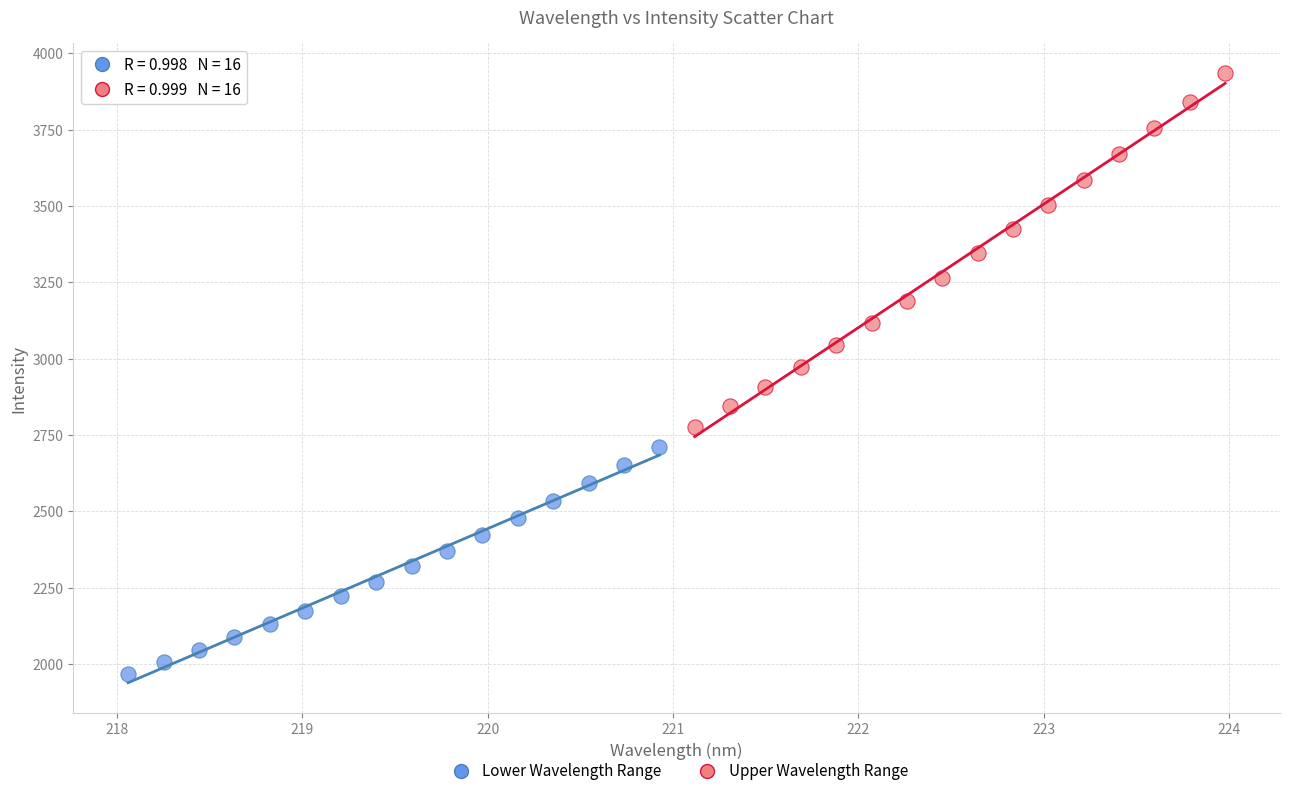

Which series has the largest Y range (max minus min)?

Upper Wavelength Range